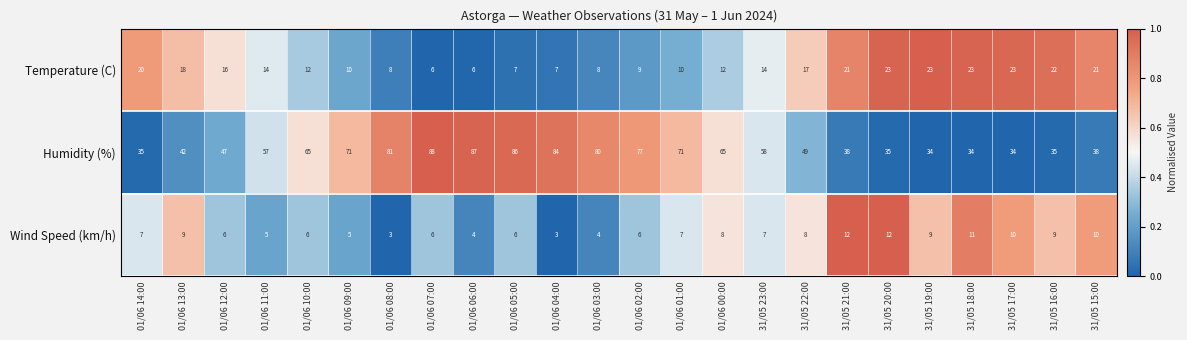

What is the difference between the highest and lowest values at 01/06 14:00?

28